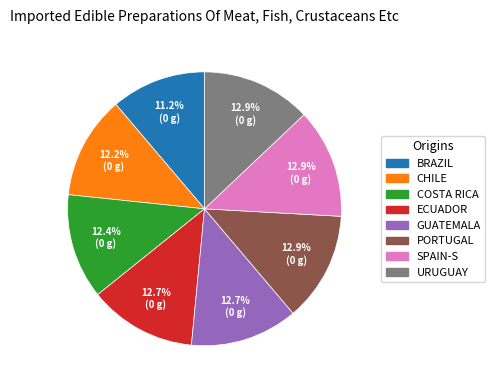

Is there any slice that represents more than half of the pie?

No